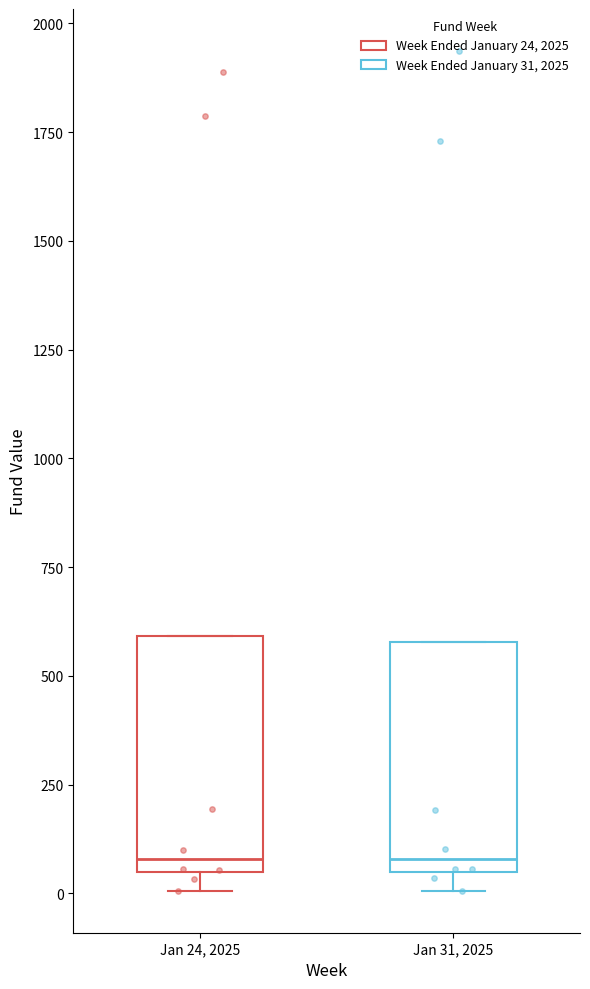

Reading left to right, transcribe this box plot: for each box, give where its median line is, the range the box spans, and where its two whiskers end, as read against the y-axis. The values are not printed on the chart, so give them approximately, as read against the axis.

Jan 24, 2025: median 100, box 50 to 600, whiskers 0 to 600
Jan 31, 2025: median 100, box 50 to 600, whiskers 0 to 600